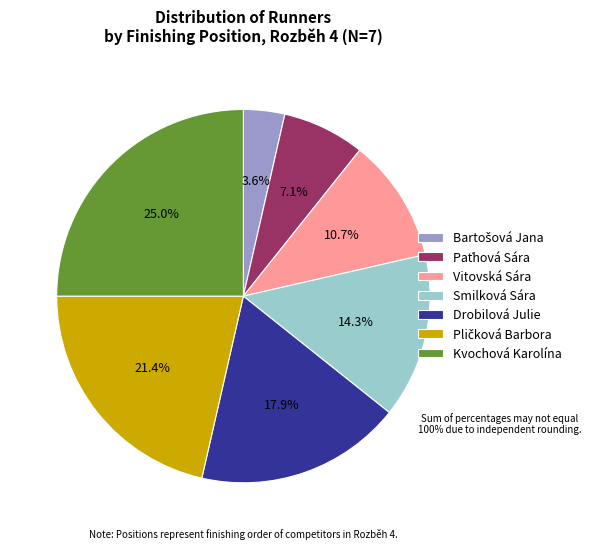

Count the number of slices in the pie.

7